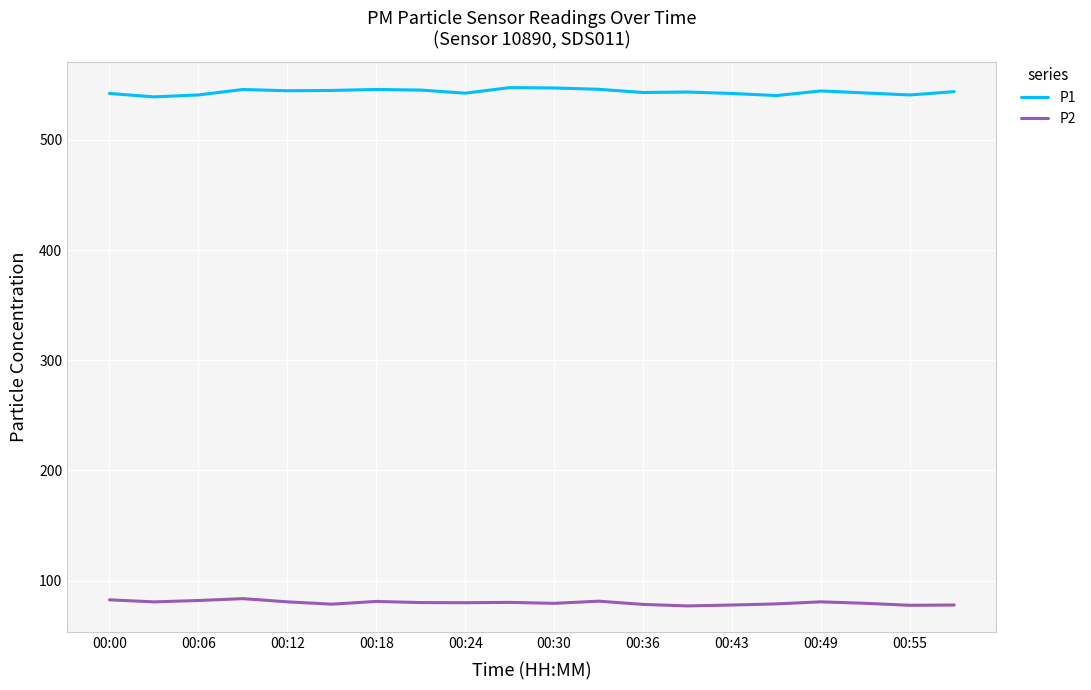

Which series has the largest total across all categories?

P1